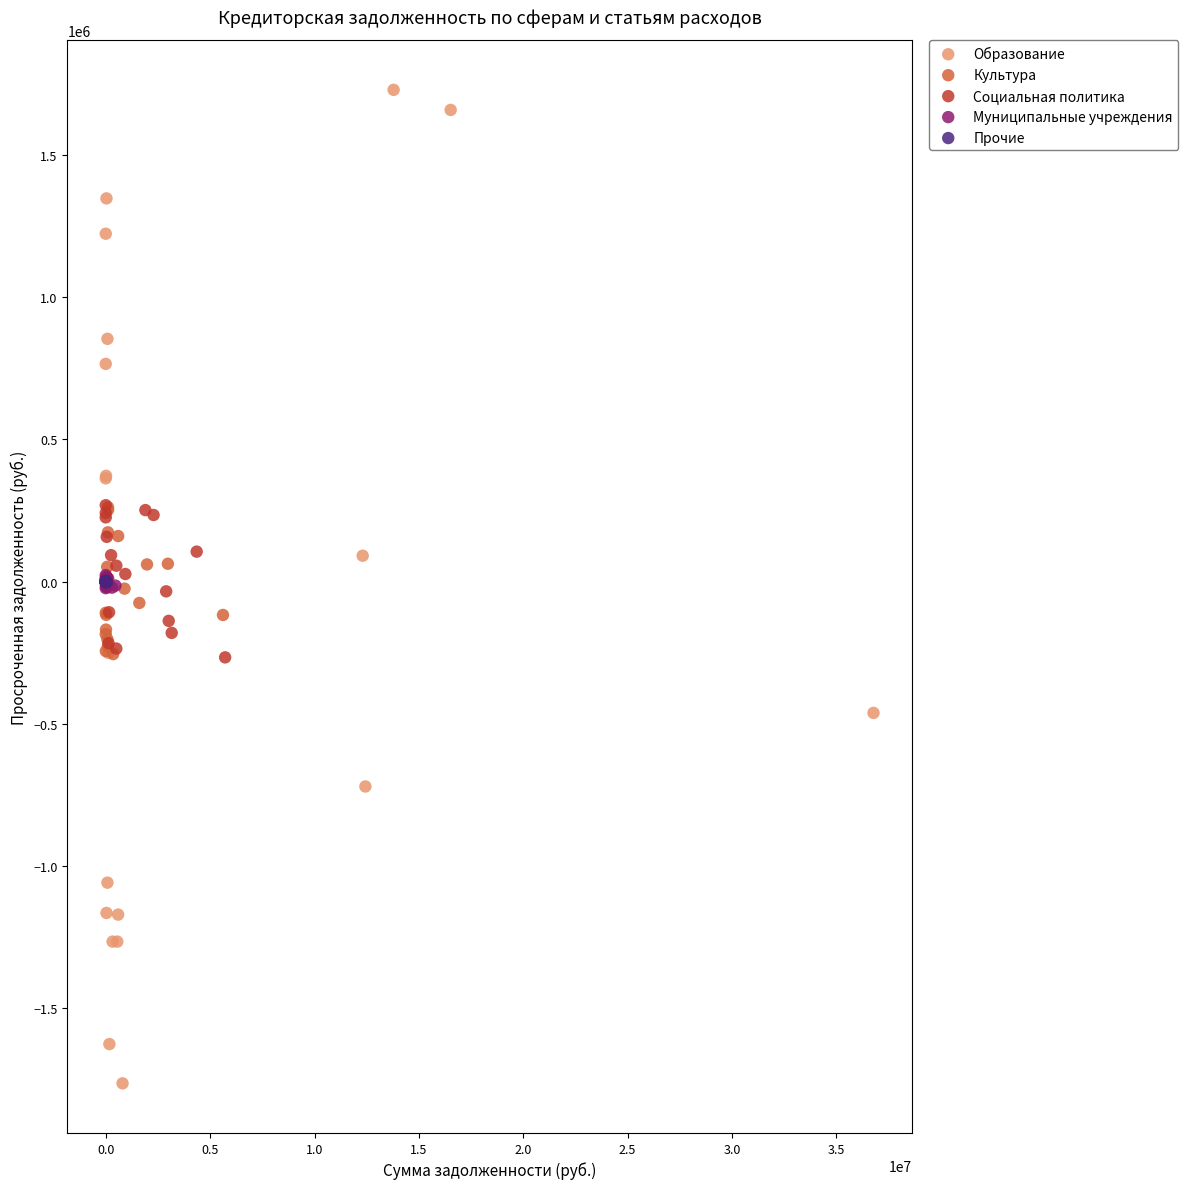

Which series contains the lowest Y value?

Образование